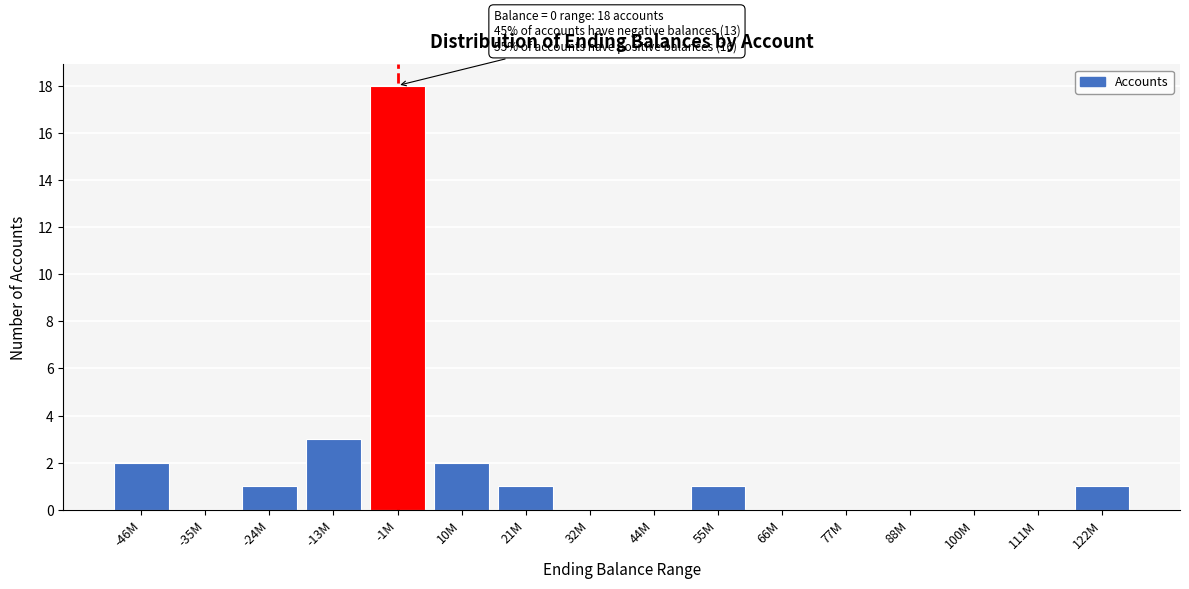

Reading right to left, transcribe all the data shown in this chart.

122M=1	111M=0	100M=0	88M=0	77M=0	66M=0	55M=1	44M=0	32M=0	21M=1	10M=2	-1M=18	-13M=3	-24M=1	-35M=0	-46M=2